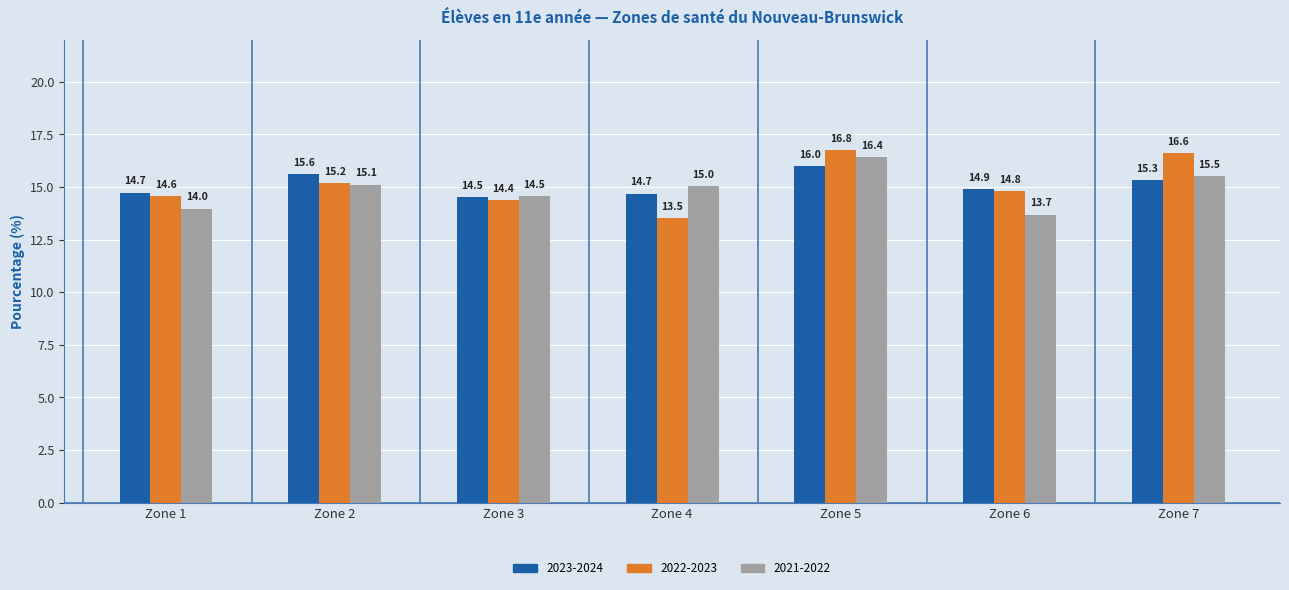

What is the lowest value of the 2023-2024 series?

14.5